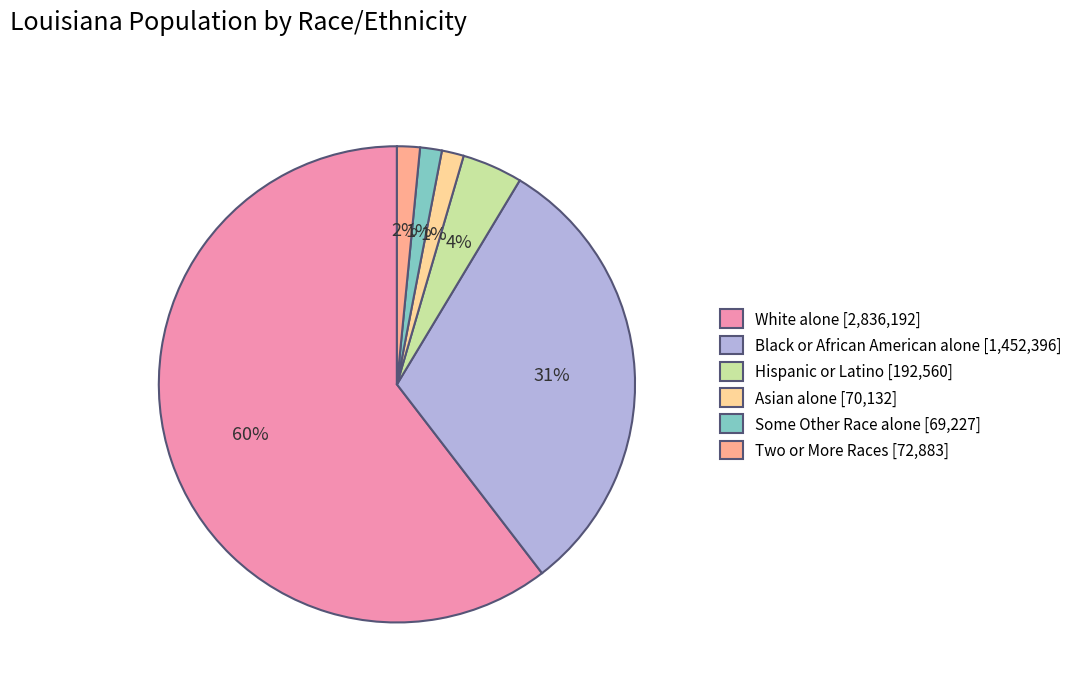

The Black or African American alone slice represents 46% of the pie. True or false?

False